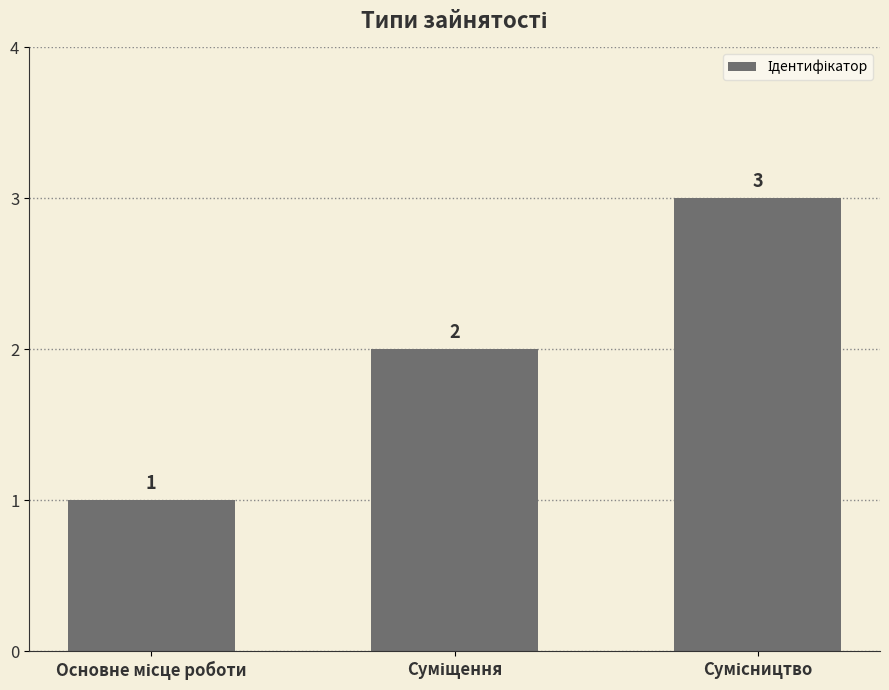

What is the sum of all values?

6